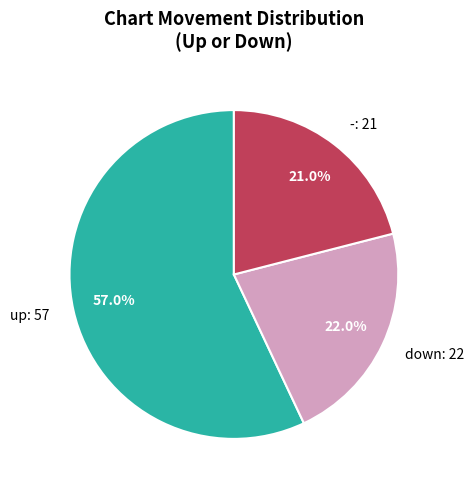

To the nearest percent, what portion does down represent?

22%